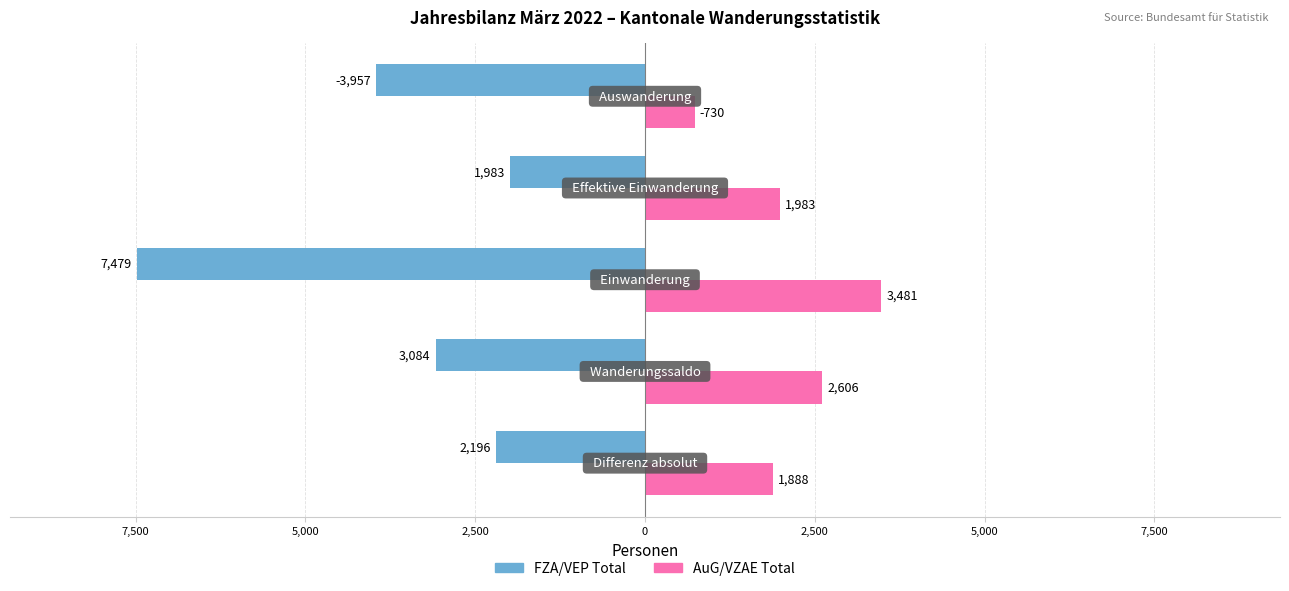

What are all the series names shown in the legend?

FZA/VEP Total, AuG/VZAE Total